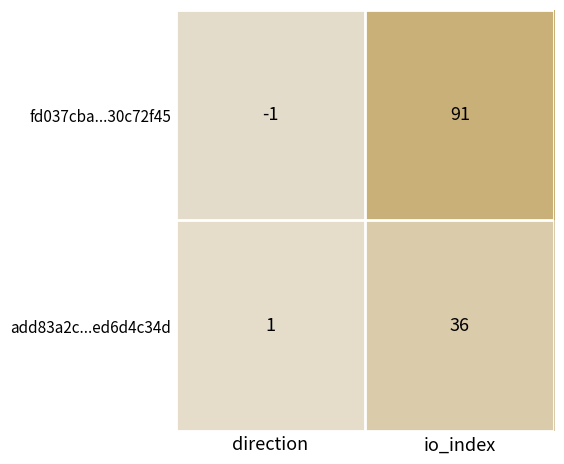

Reading right to left, what are all the values shown in this chart?

fd037cba...30c72f45: io_index=91	direction=-1
add83a2c...ed6d4c34d: io_index=36	direction=1